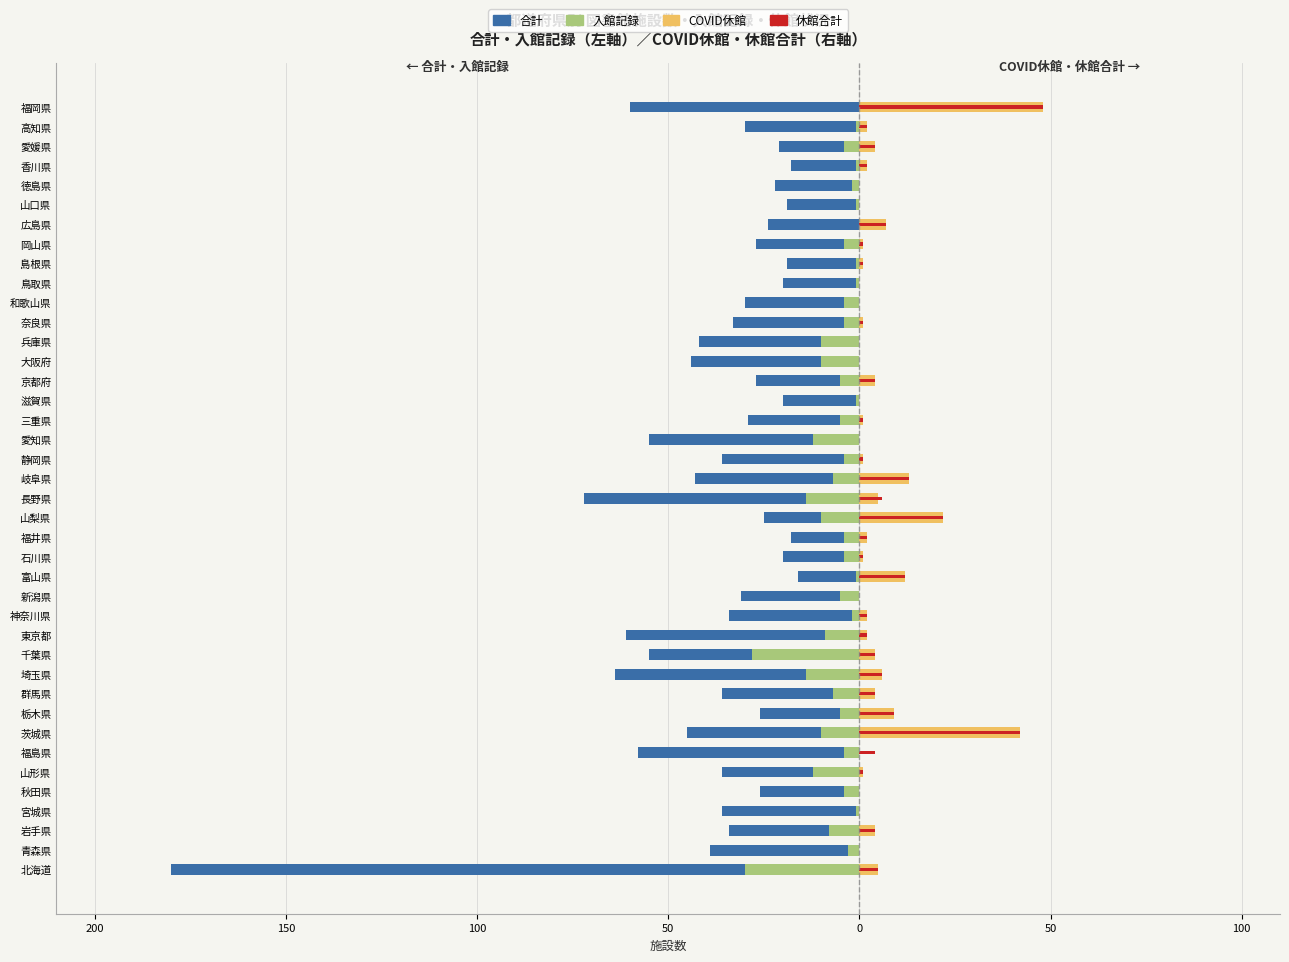

What is the average value of the 合計 series?

-38